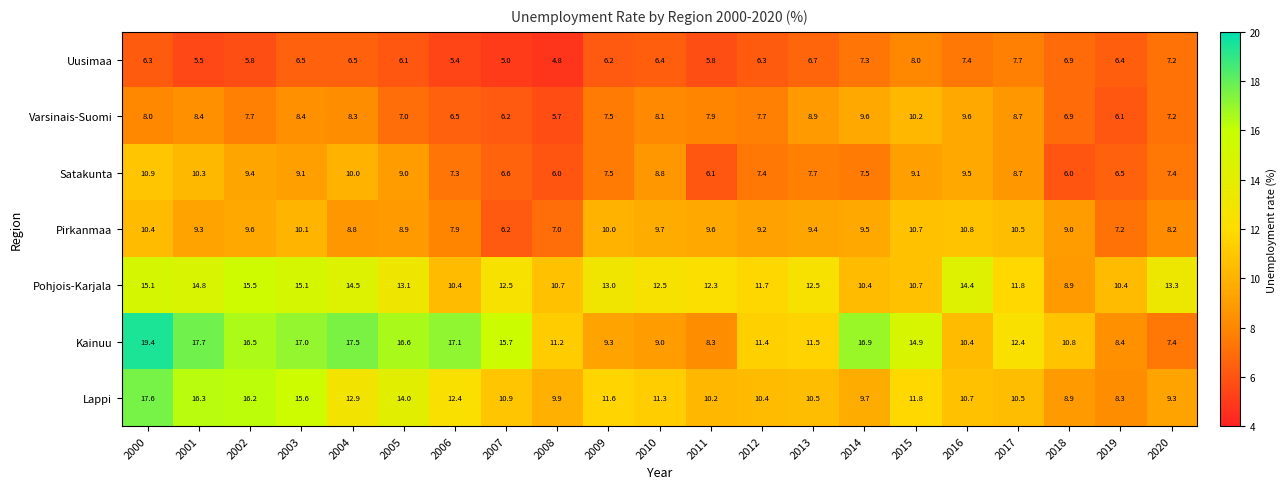

At which category is the sum across all series the highest?

2000